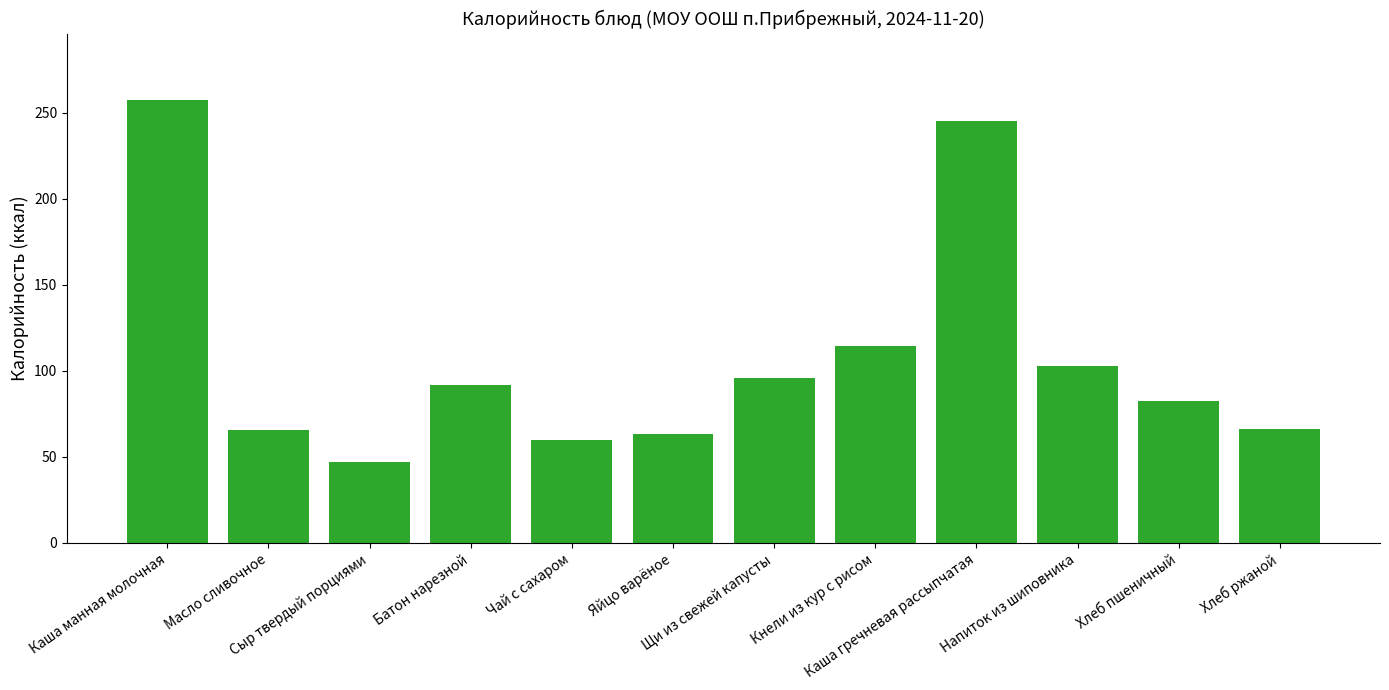

The value at Сыр твердый порциями is 21.0. True or false?

False